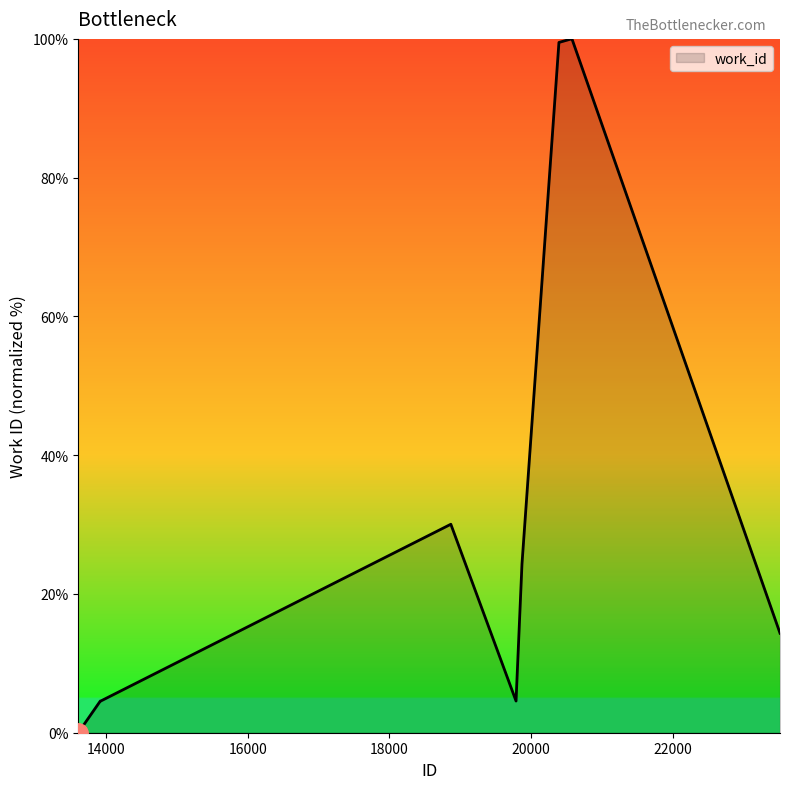

Reading right to left, extract all data points from this chart.

14.3	100.0	100.0	99.5	24.3	4.6	30.0	4.6	4.6	0.0